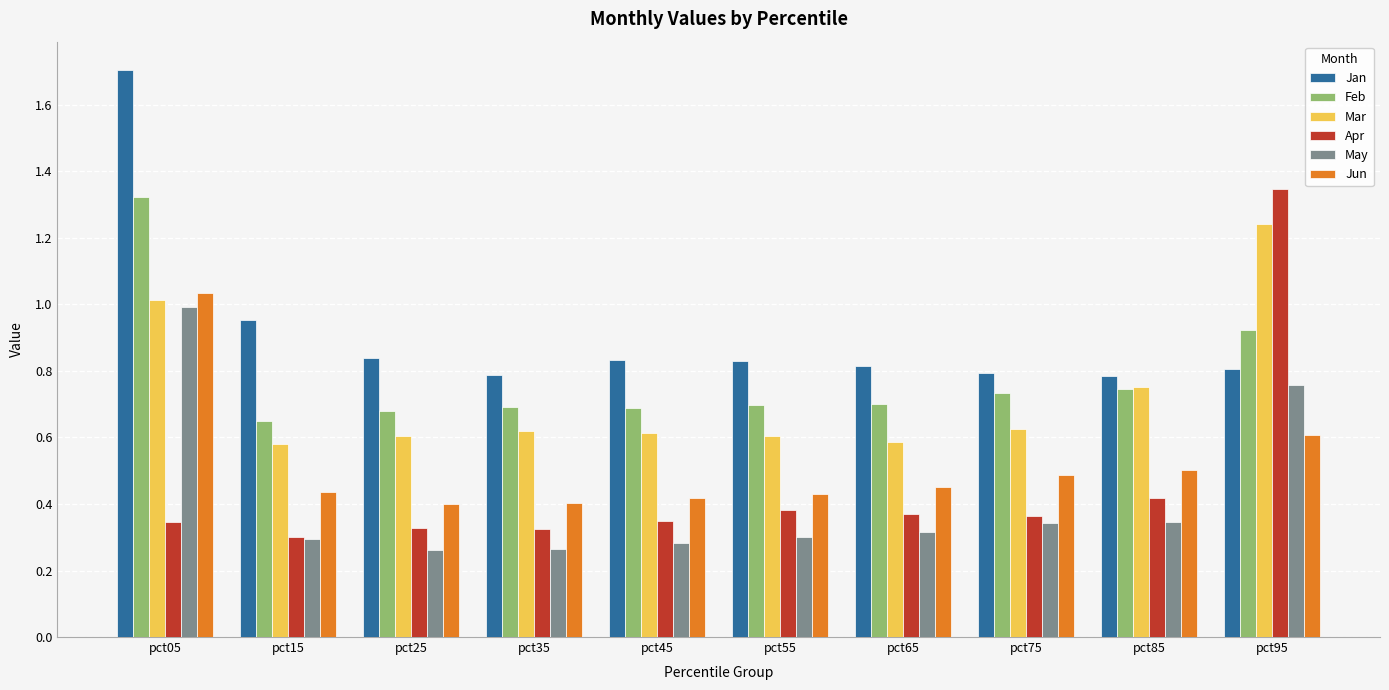

Is it true that Apr equals 0.2 at pct75?

False